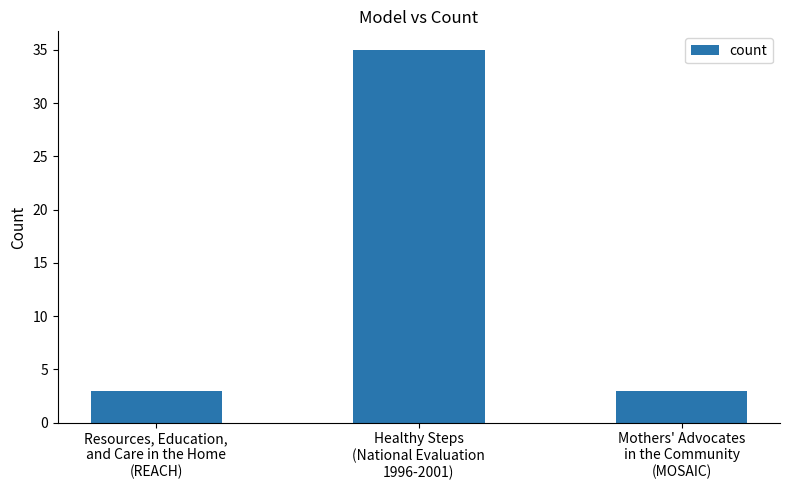

What is the maximum value shown in the chart?

35